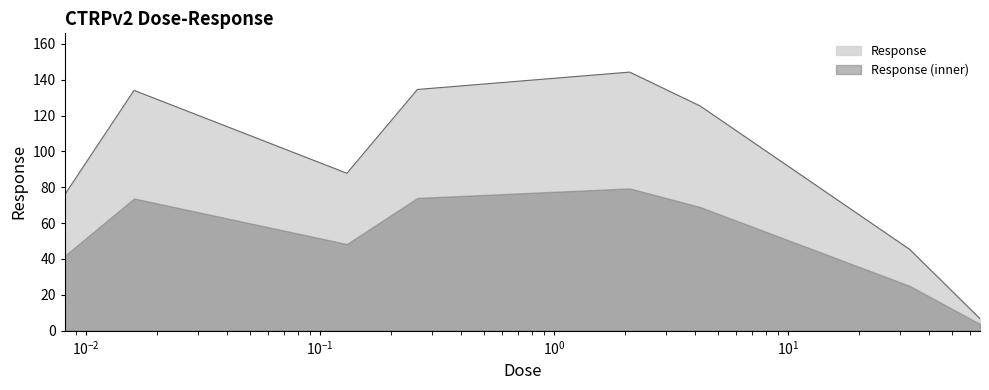

Rank the series by their maximum value, from lowest to highest.

Response (inner), Response